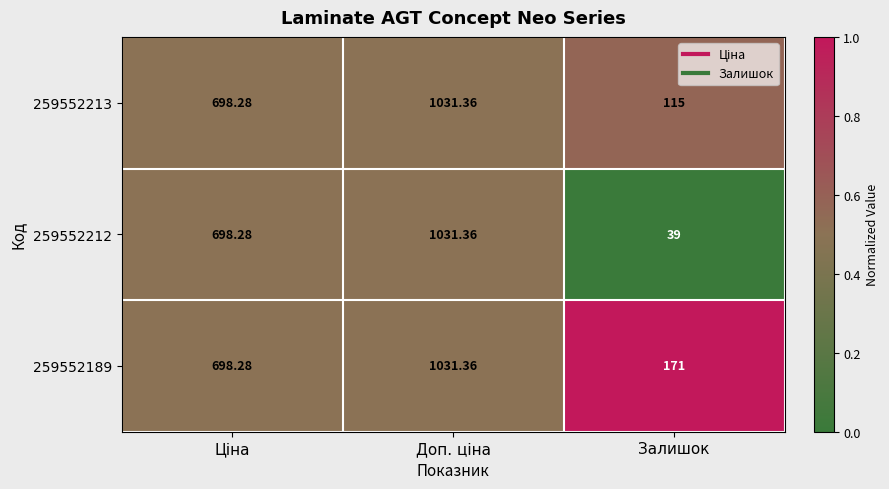

At which label does 259552189 reach its minimum?

Залишок